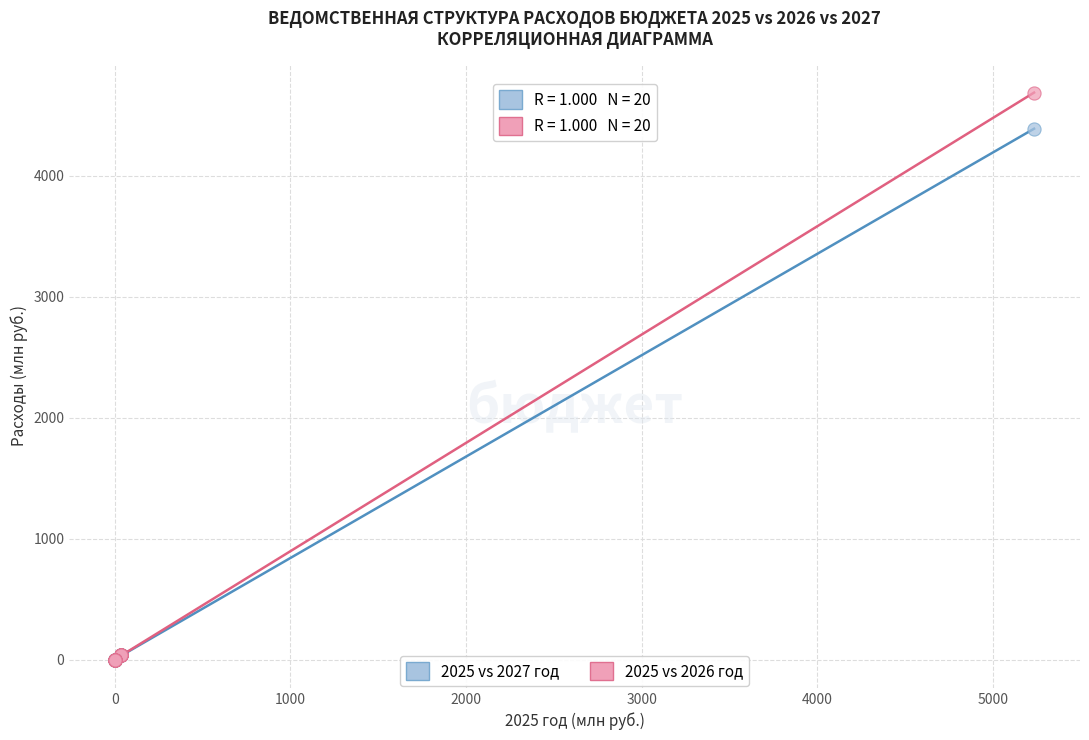

Across all series, what Y value is closest to 2344?

4388.0